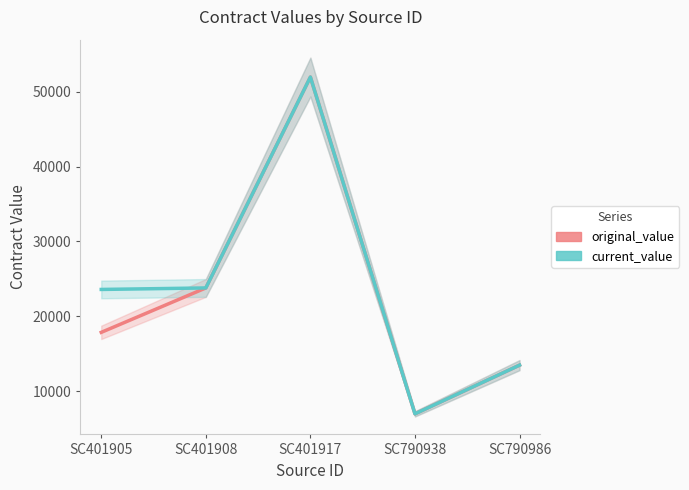

Where is the first local maximum for current_value?

SC401917